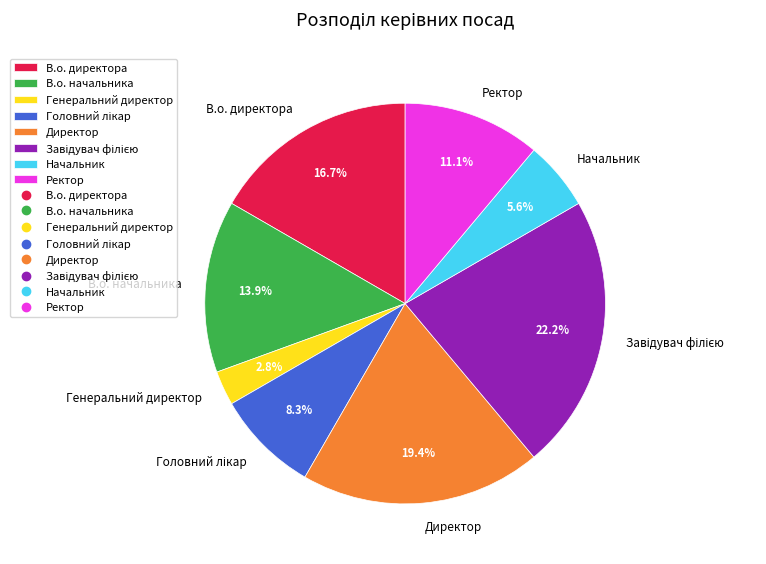

How much of the chart is everything except Ректор?

88.9%